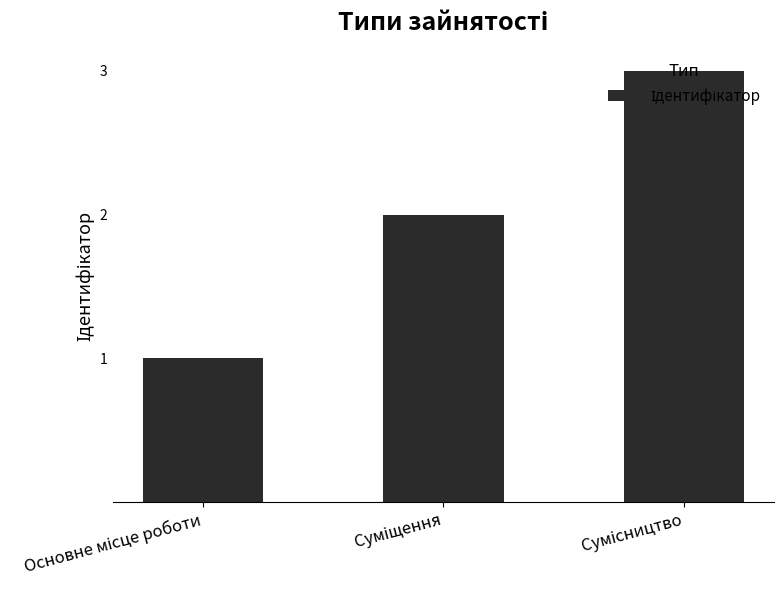

Are the bars horizontal?

No